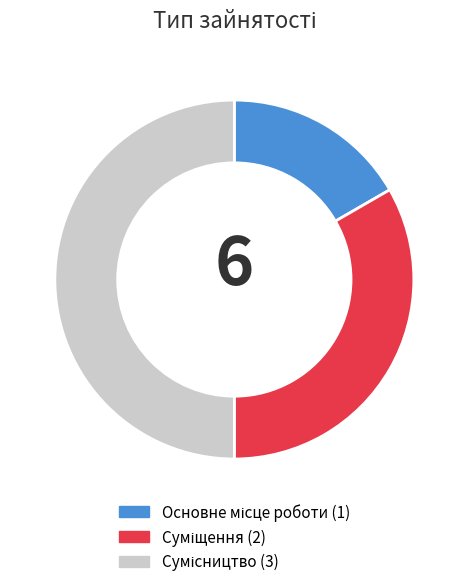

How many segments does this pie chart have?

3